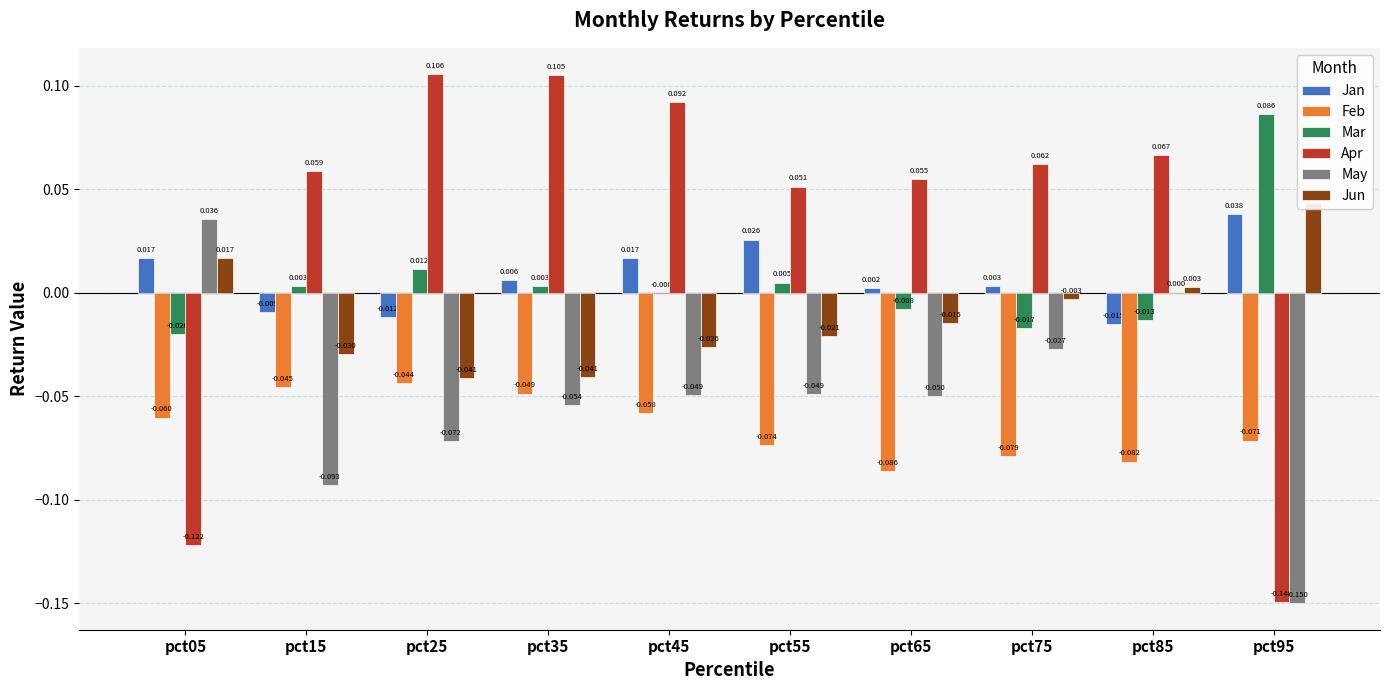

How many series are shown in this chart?

6